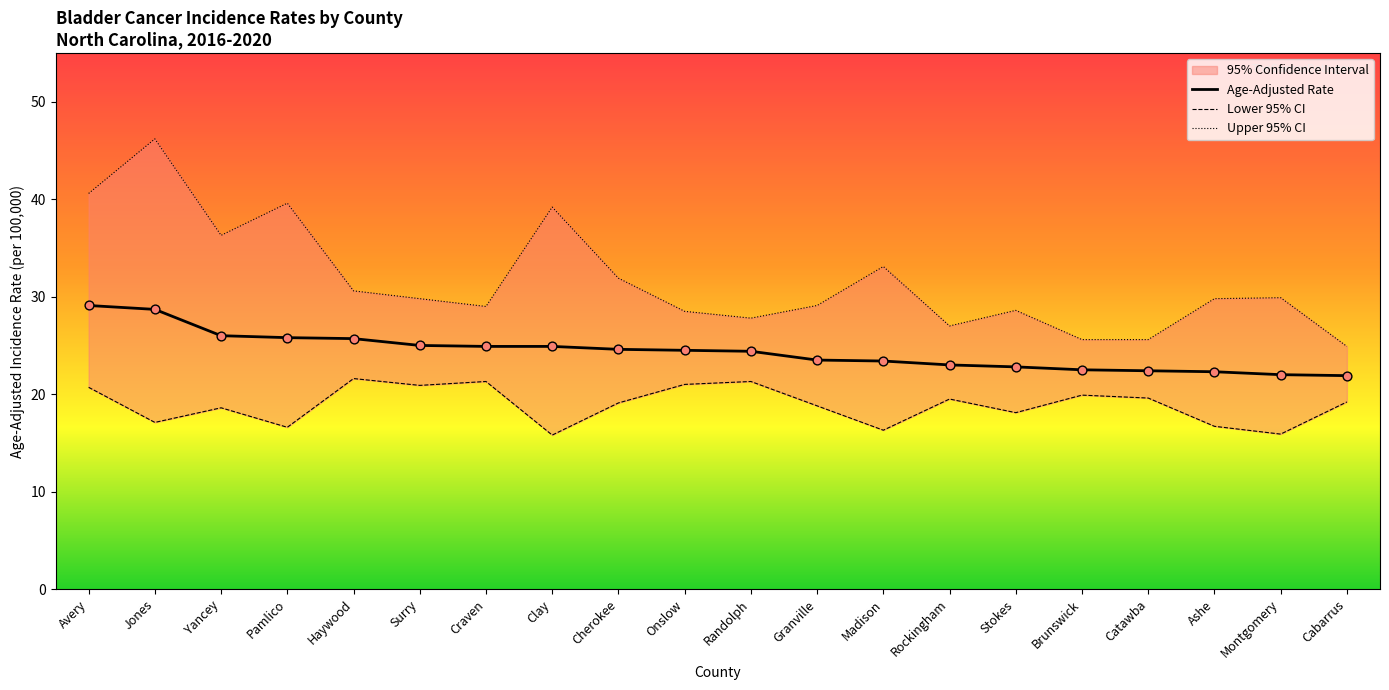

Which series reaches the minimum Y coordinate?

Lower 95% CI